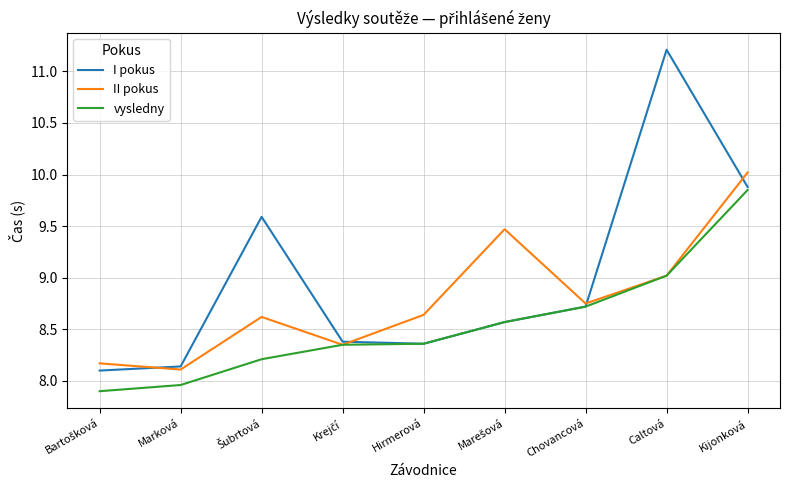

What position from the right is Chovancová?

3